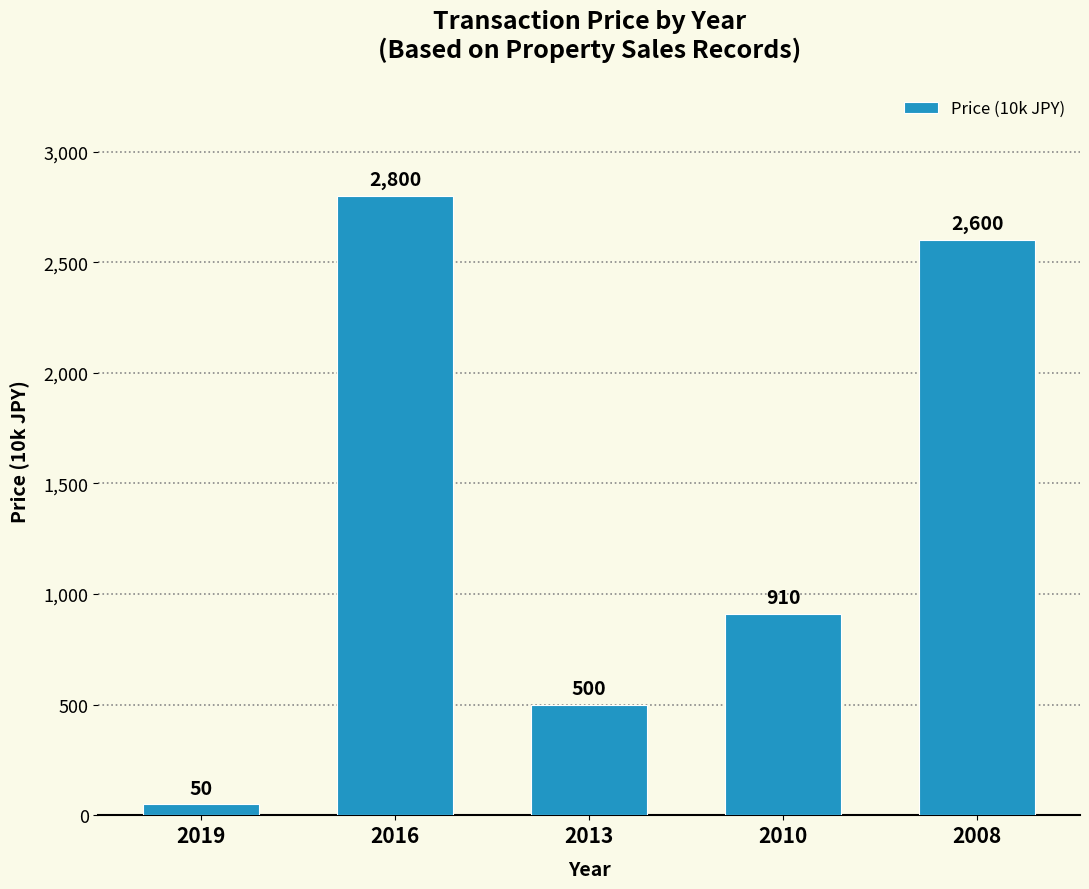

Where is the data nearest to the value 1425?

2010